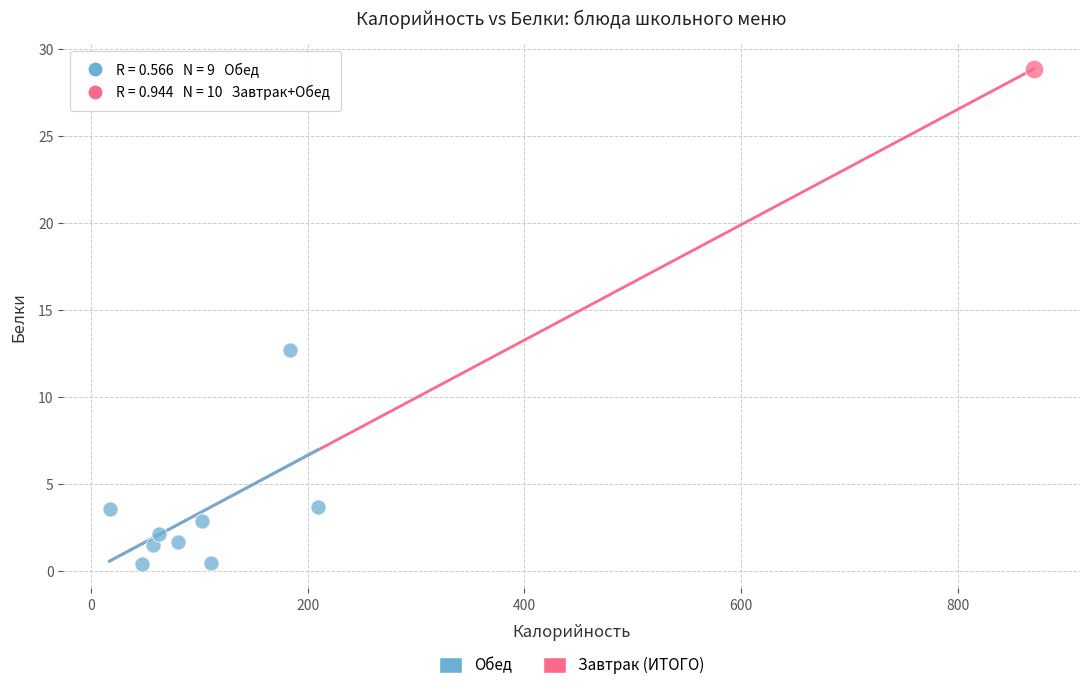

What are all the series names shown in the legend?

Обед, Завтрак (ИТОГО)